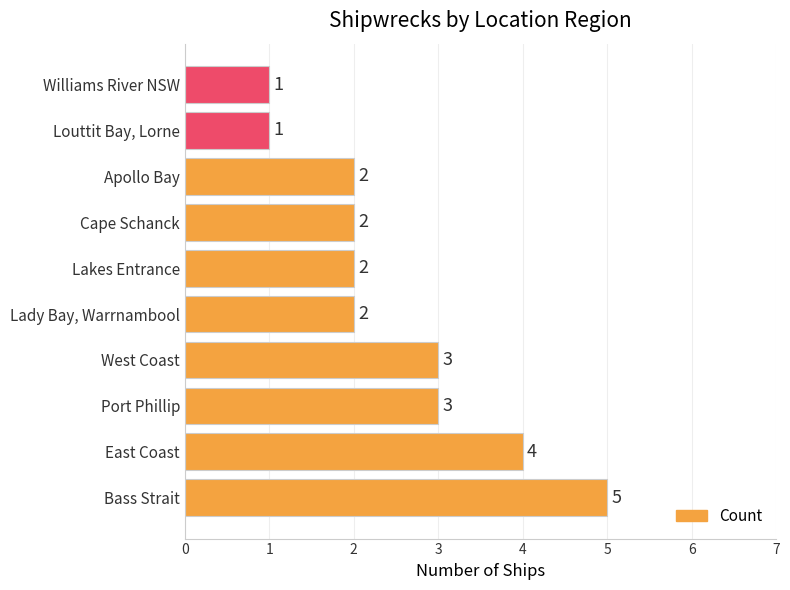

What is the greatest value displayed?

5